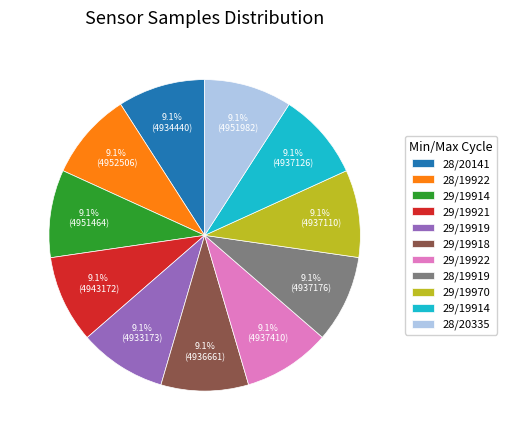

Count the number of slices in the pie.

11